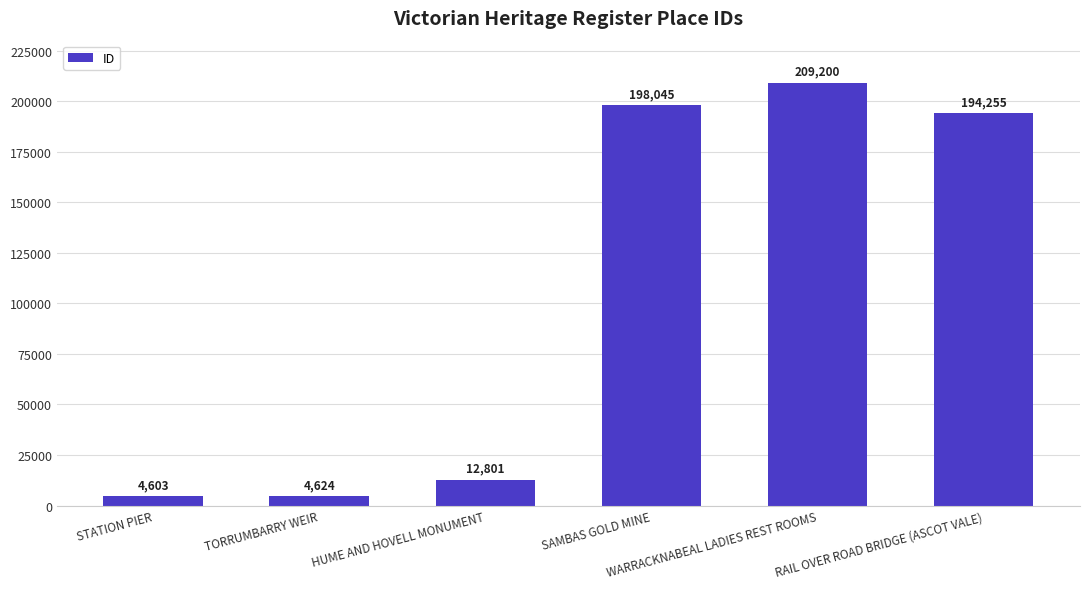

What is the minimum value shown in the chart?

4603